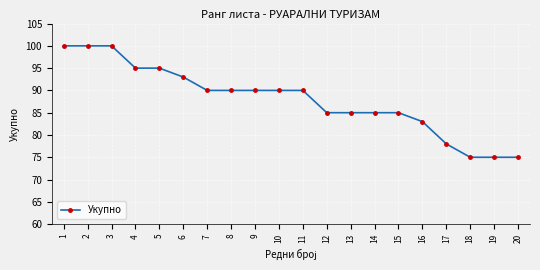

True or false: the data shows 100 at 2.

True